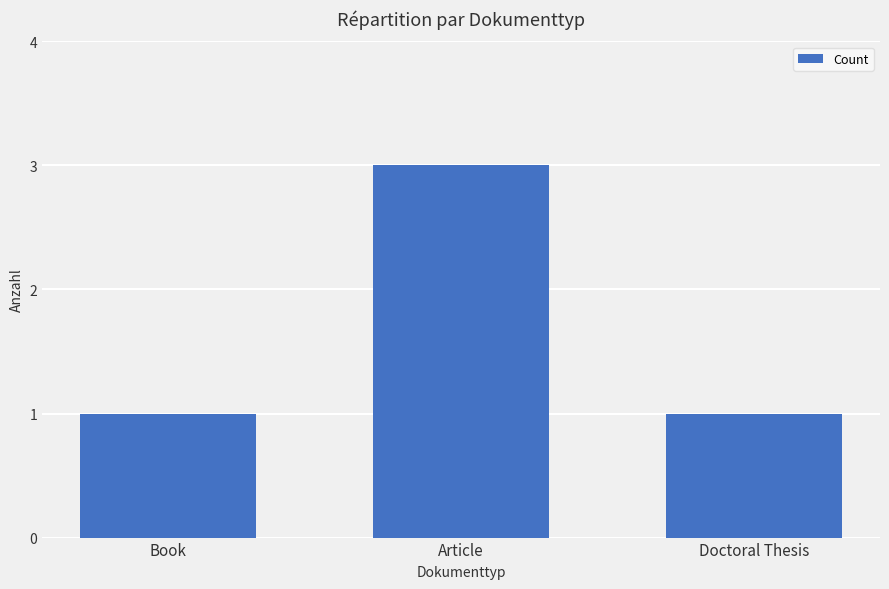

Reading right to left, what are all the values shown in this chart?

1	3	1